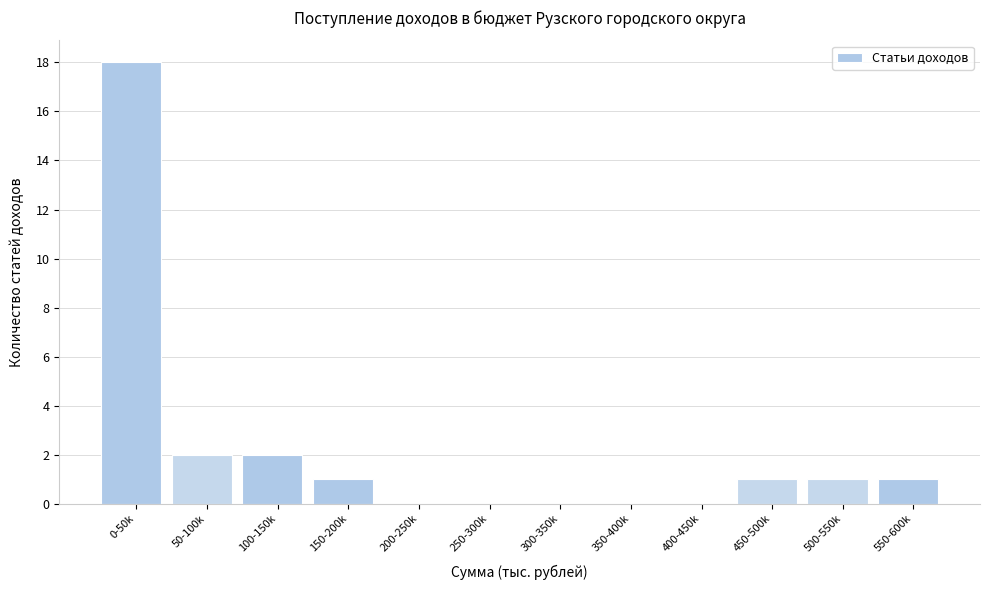

Reading left to right, list all the values displayed in this chart.

0-50k=18	50-100k=2	100-150k=2	150-200k=1	200-250k=0	250-300k=0	300-350k=0	350-400k=0	400-450k=0	450-500k=1	500-550k=1	550-600k=1